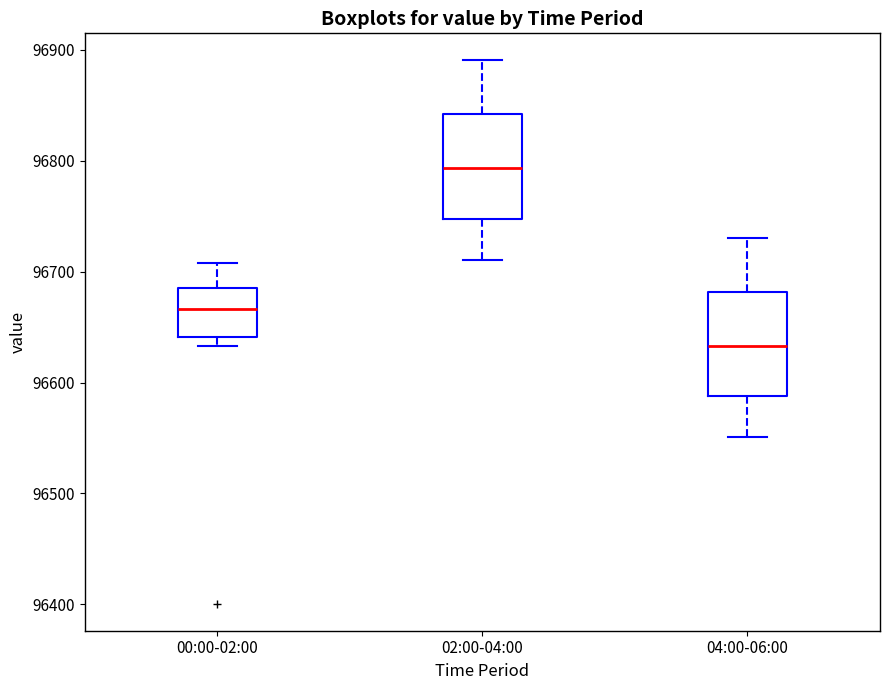

Reading left to right, transcribe this box plot: for each box, give where its median line is, the range the box spans, and where its two whiskers end, as read against the y-axis. The values are not printed on the chart, so give them approximately, as read against the axis.

00:00-02:00: median 96670, box 96640 to 96690, whiskers 96630 to 96710
02:00-04:00: median 96790, box 96750 to 96840, whiskers 96710 to 96890
04:00-06:00: median 96630, box 96590 to 96680, whiskers 96550 to 96730